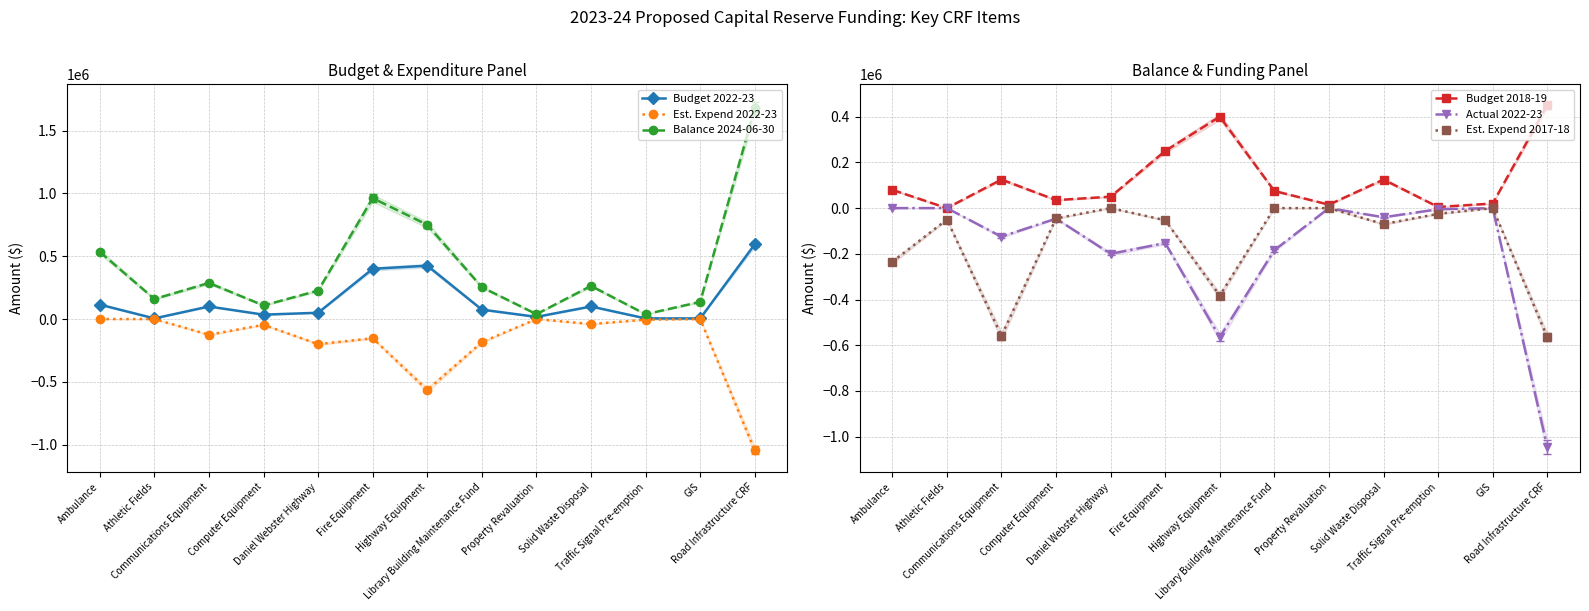

True or false: Budget 2022-23 has a value of 5000 at Athletic Fields.

True